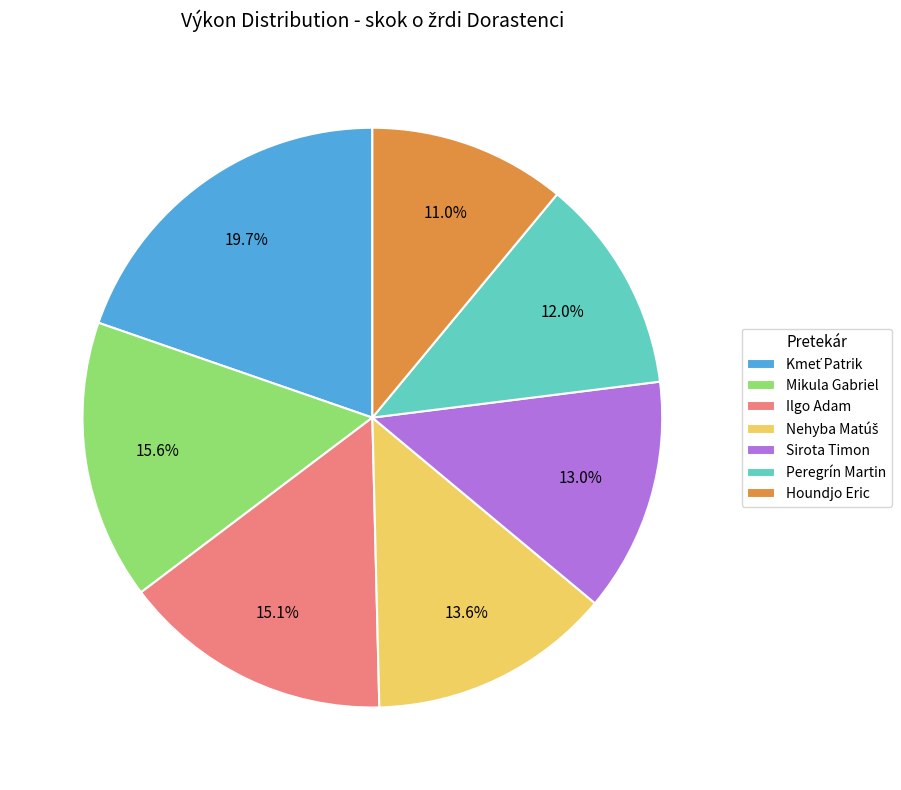

True or false: Houndjo Eric accounts for 11% of the total.

True